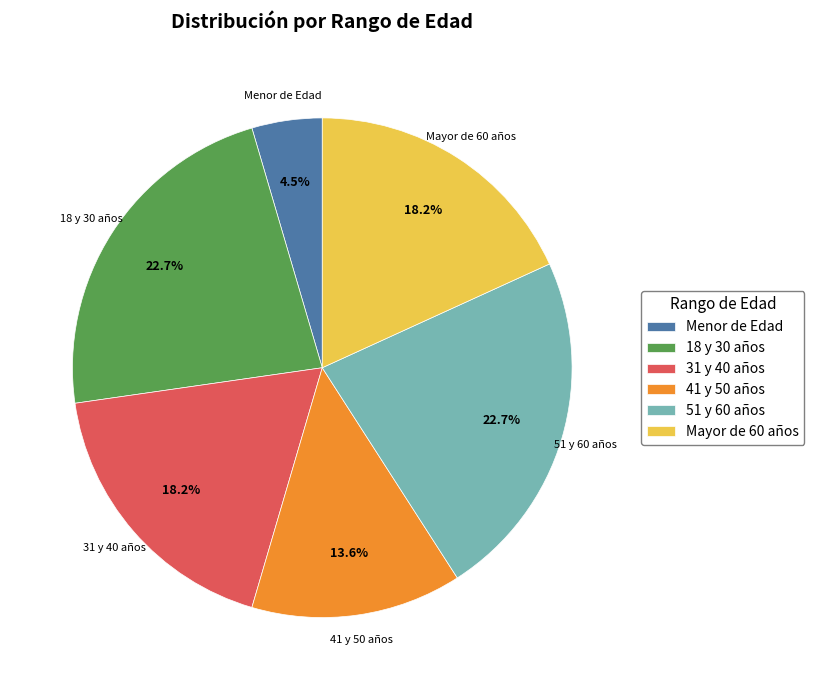

How many segments does this pie chart have?

6